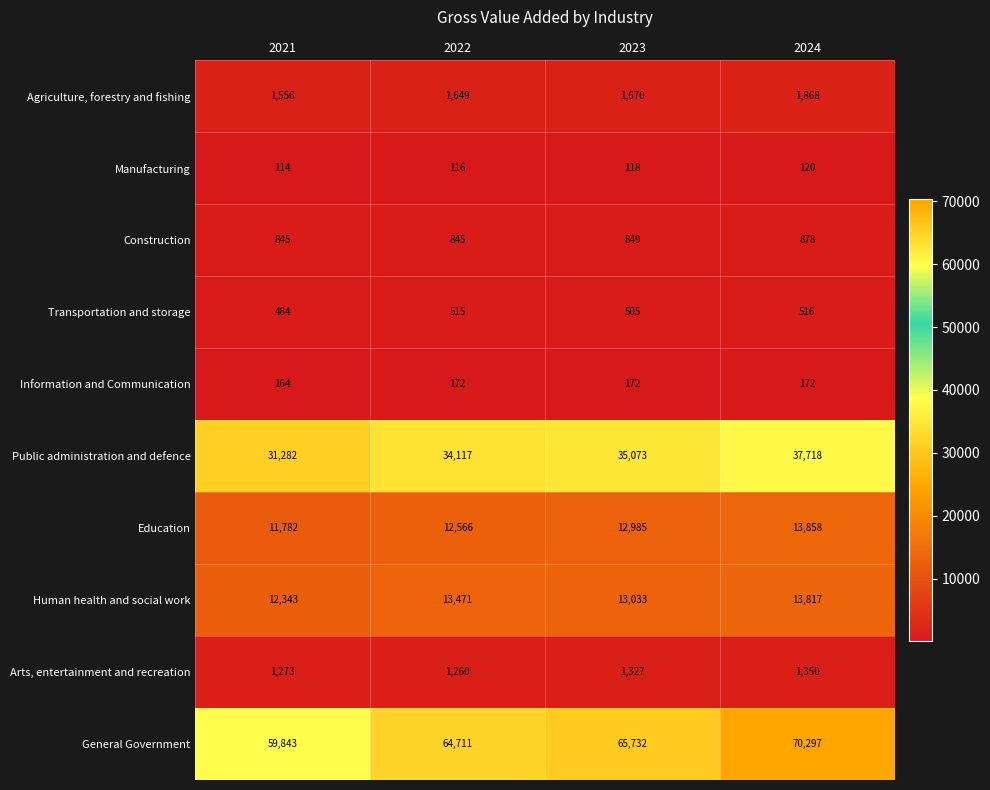

Count the number of categories in the chart.

4